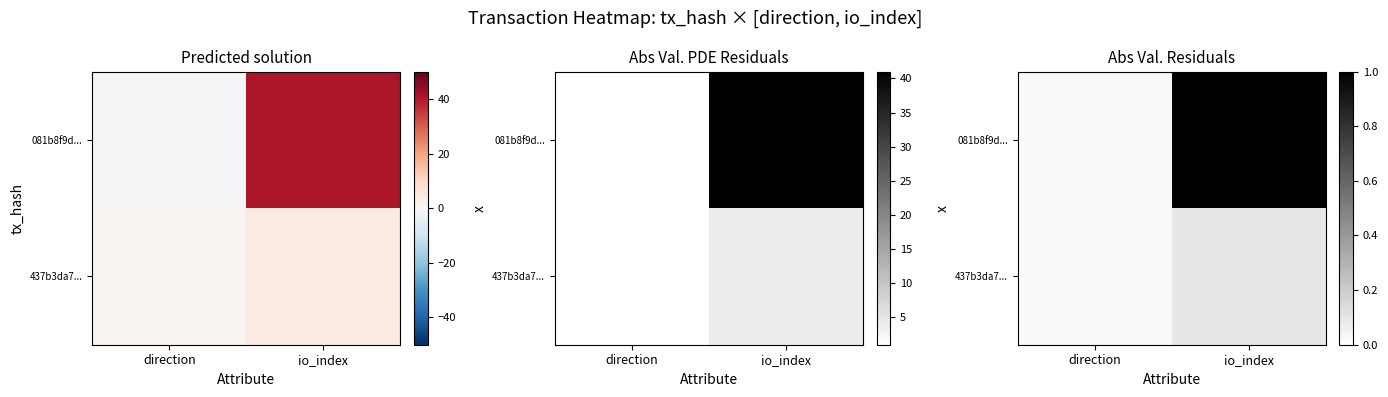

Which series changed the most between direction and io_index?

081b8f9d...